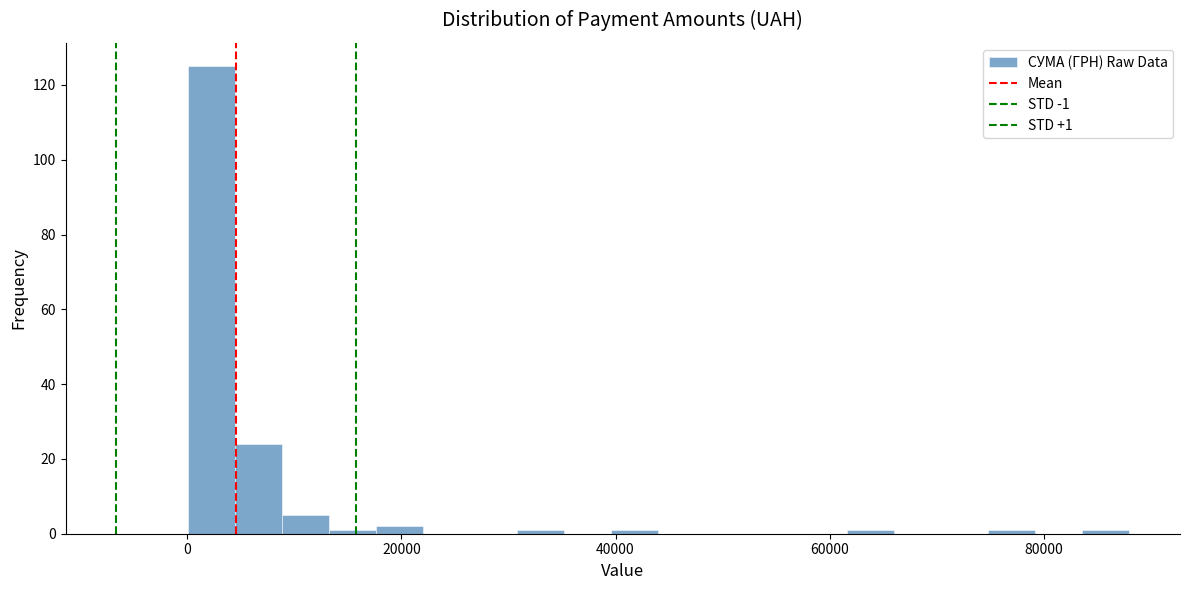

Read against the x-axis, roughly where is the centre of the tallest bar?

2000